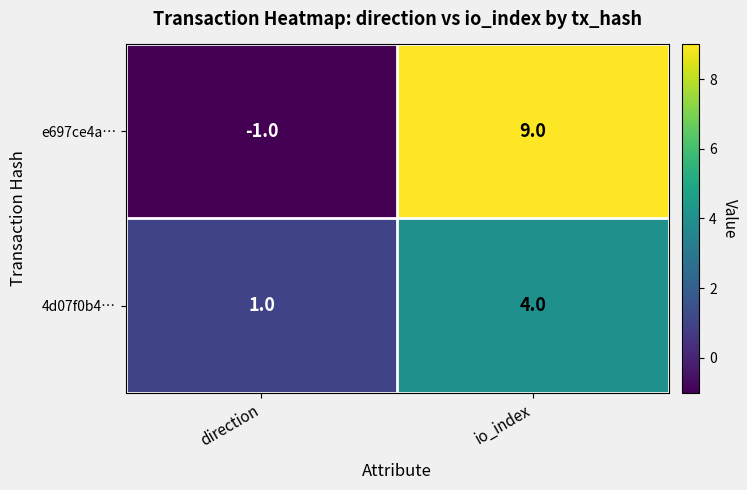

Reading left to right, extract all data points from this chart.

e697ce4a…: -1	9
4d07f0b4…: 1	4